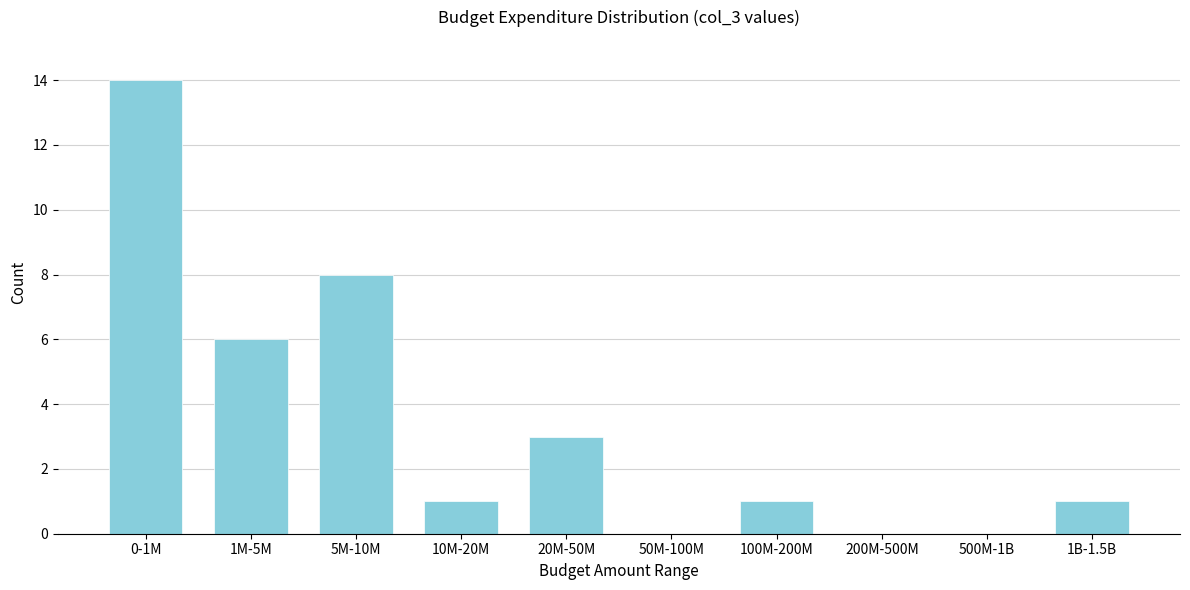

Reading left to right, transcribe all the data shown in this chart.

0-1M=14	1M-5M=6	5M-10M=8	10M-20M=1	20M-50M=3	50M-100M=0	100M-200M=1	200M-500M=0	500M-1B=0	1B-1.5B=1